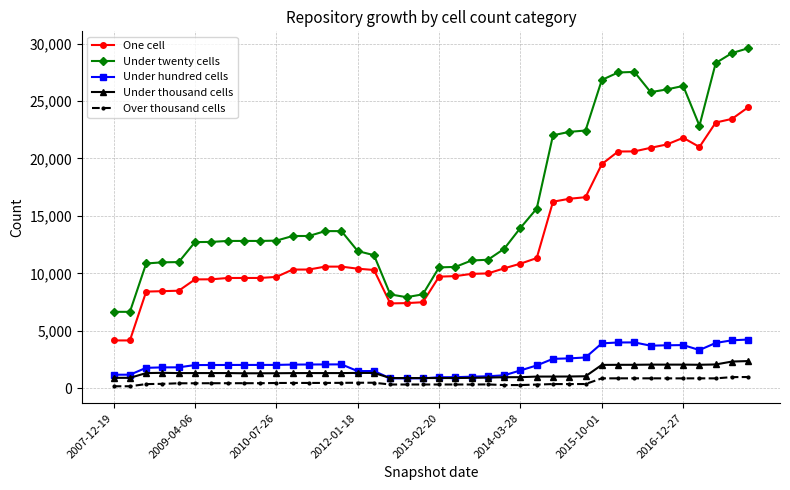

What is the value of the Over thousand cells point at the 27th from the left?

313